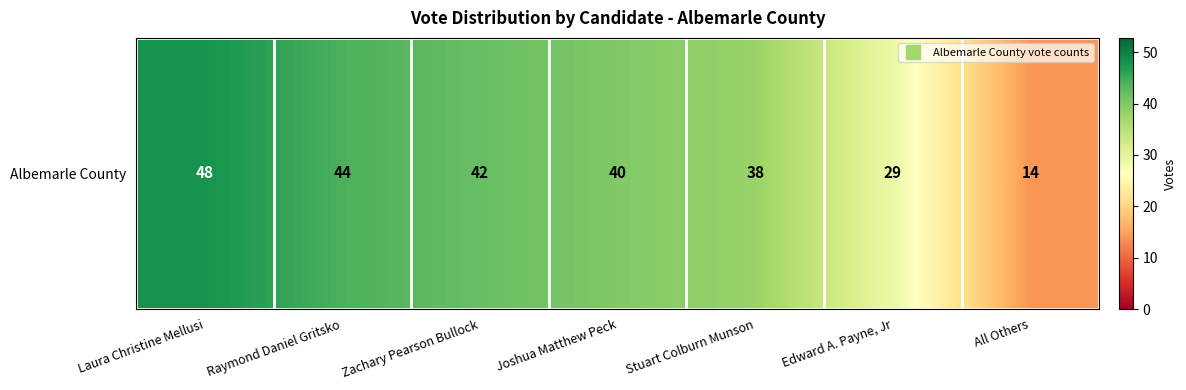

What is the change in value from Laura Christine Mellusi to Zachary Pearson Bullock?

-6